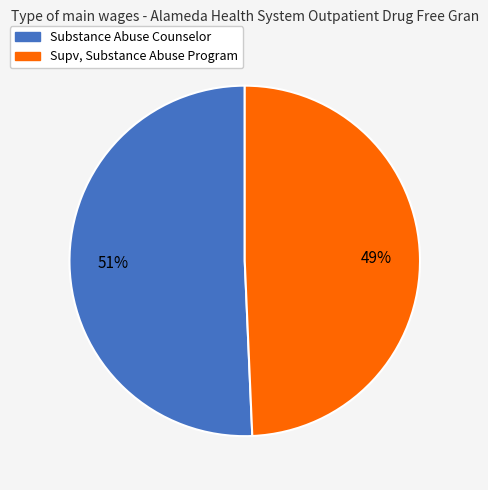

Count the number of slices in the pie.

2